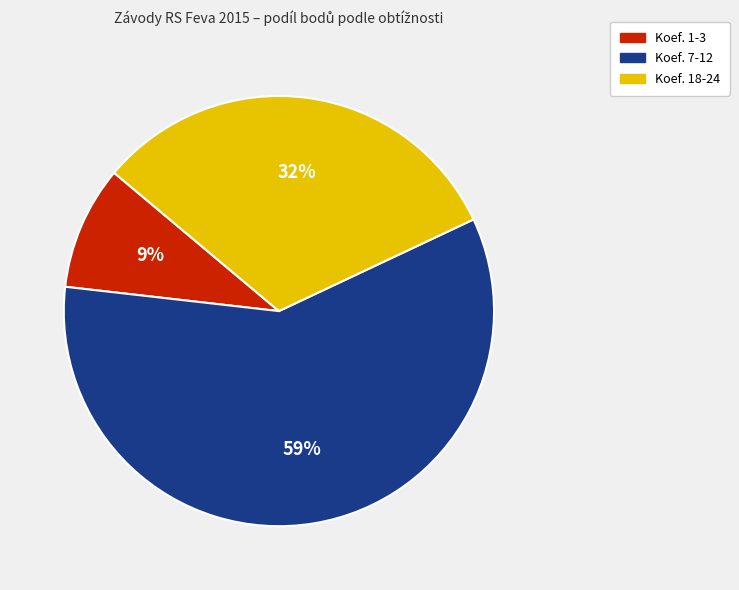

Between Koef. 7-12 and Koef. 1-3, which is larger?

Koef. 7-12